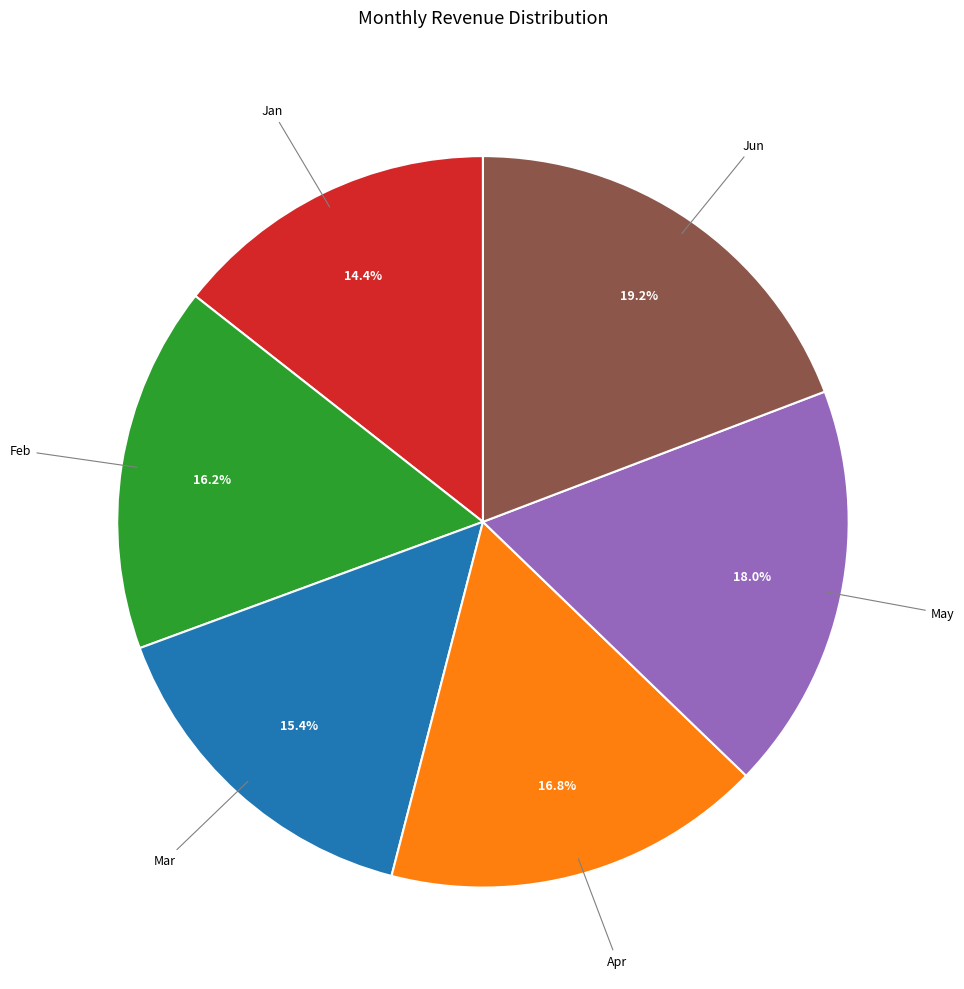

Is there a majority slice in this chart?

No